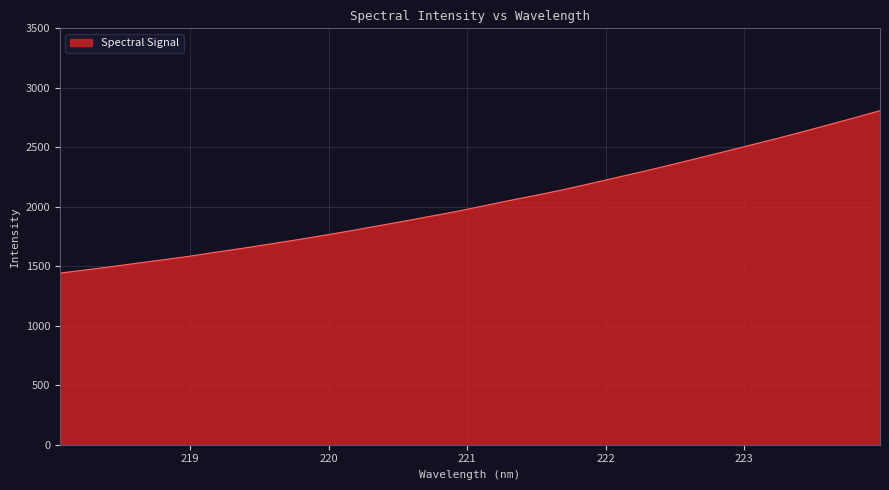

What is the greatest value displayed?

2808.3